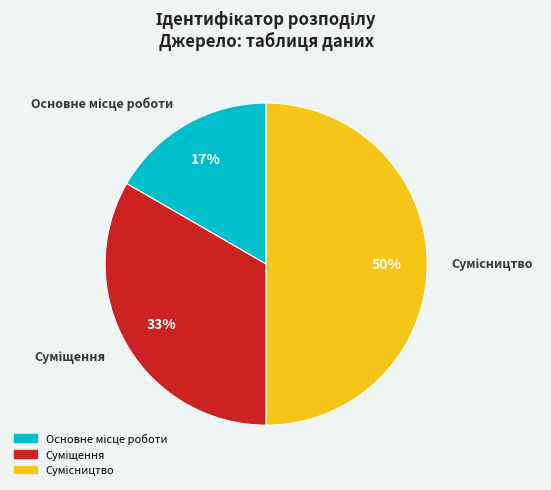

To the nearest percent, what is the difference between the largest and smallest slice percentages?

33%